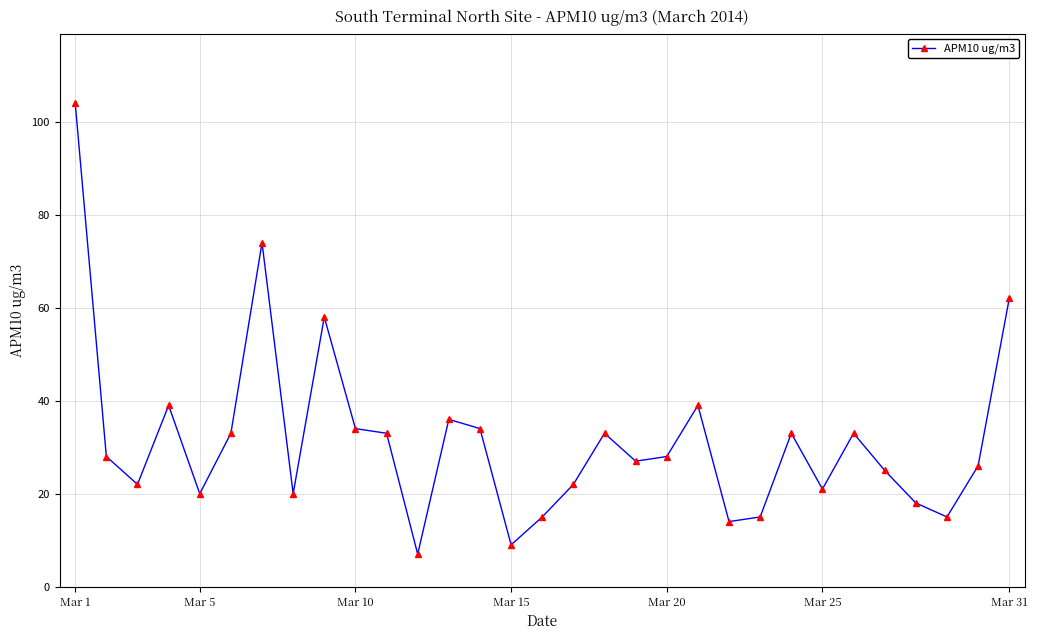

What is the maximum value shown in the chart?

104